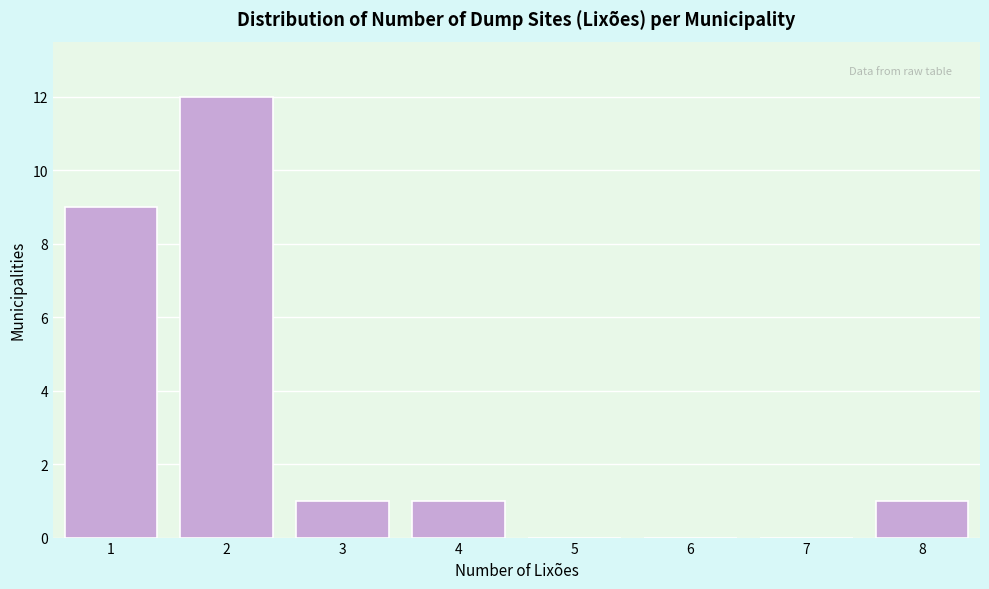

Which range on the x-axis has the tallest bar?

1.5 to 2.5